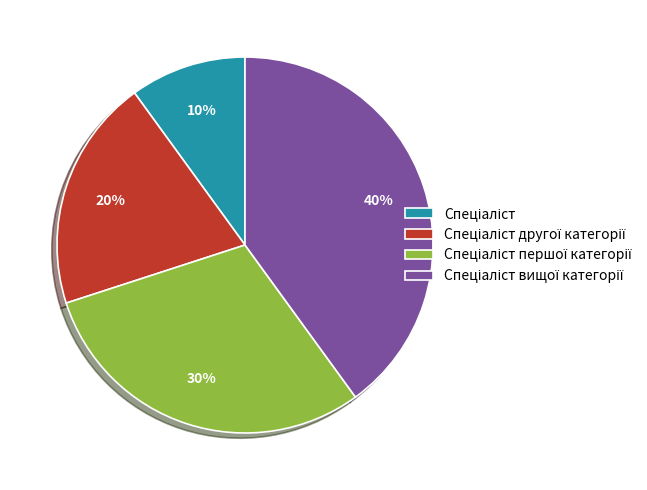

To the nearest percent, what is the difference between the largest and smallest slice percentages?

30%